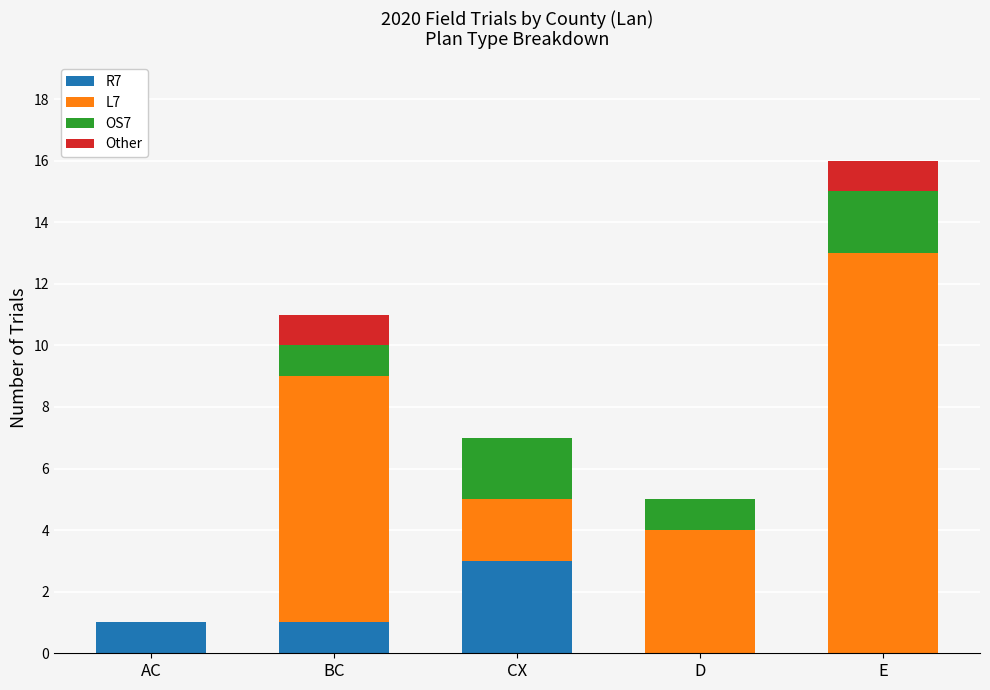

At which category is the sum across all series the highest?

E